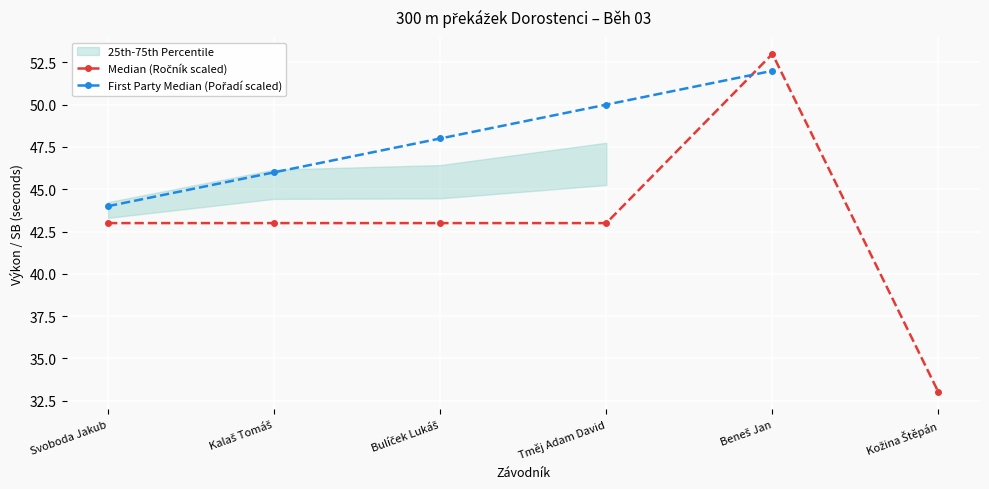

What is the label of the 2nd point from the right?

Beneš Jan